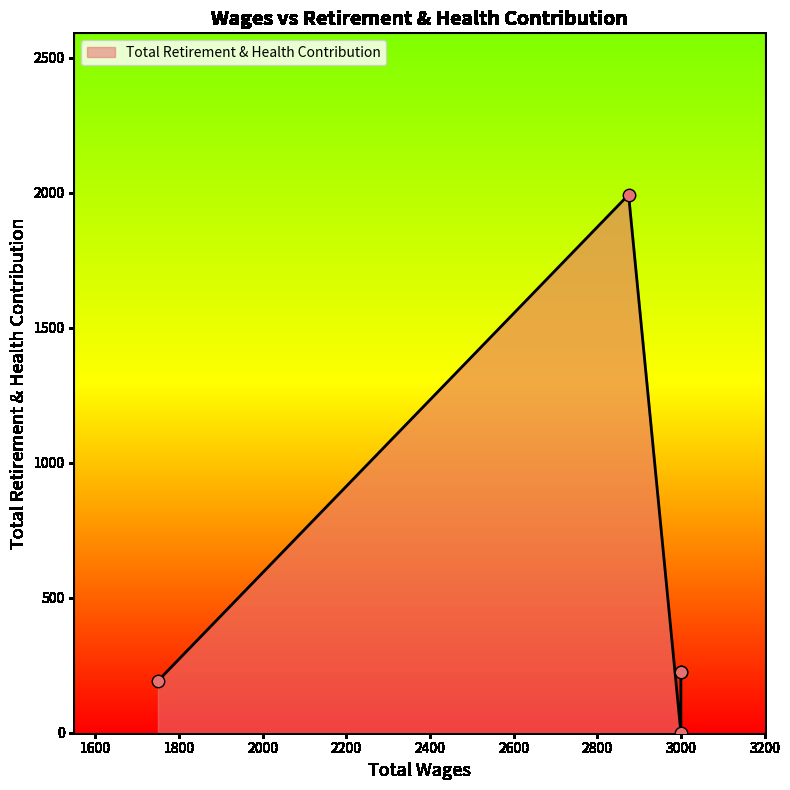

What is the change in value from 3000.0 to 1750.0?

-32